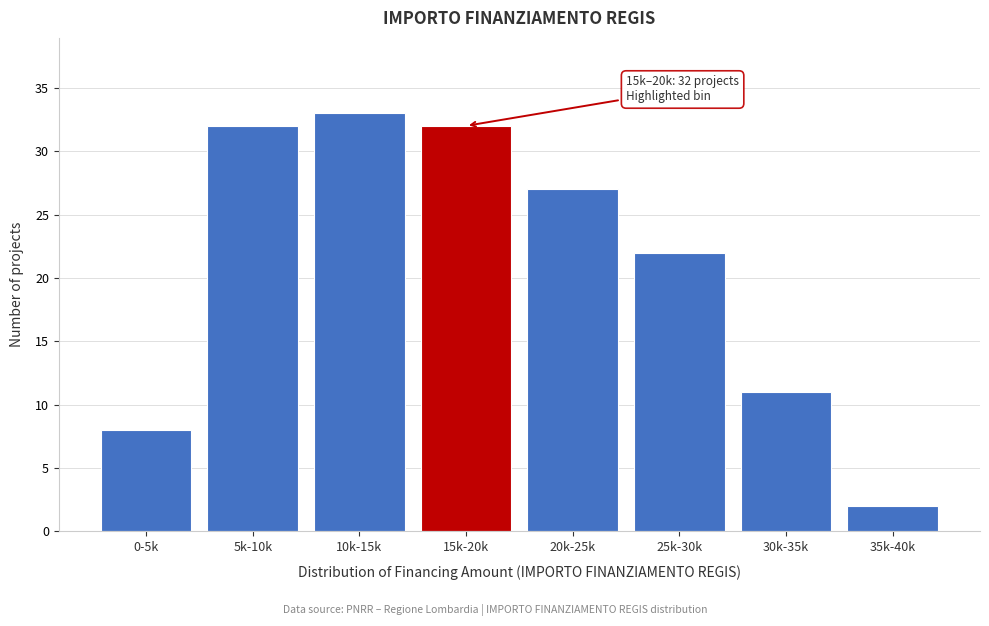

Reading right to left, extract all data points from this chart.

2	11	22	27	32	33	32	8